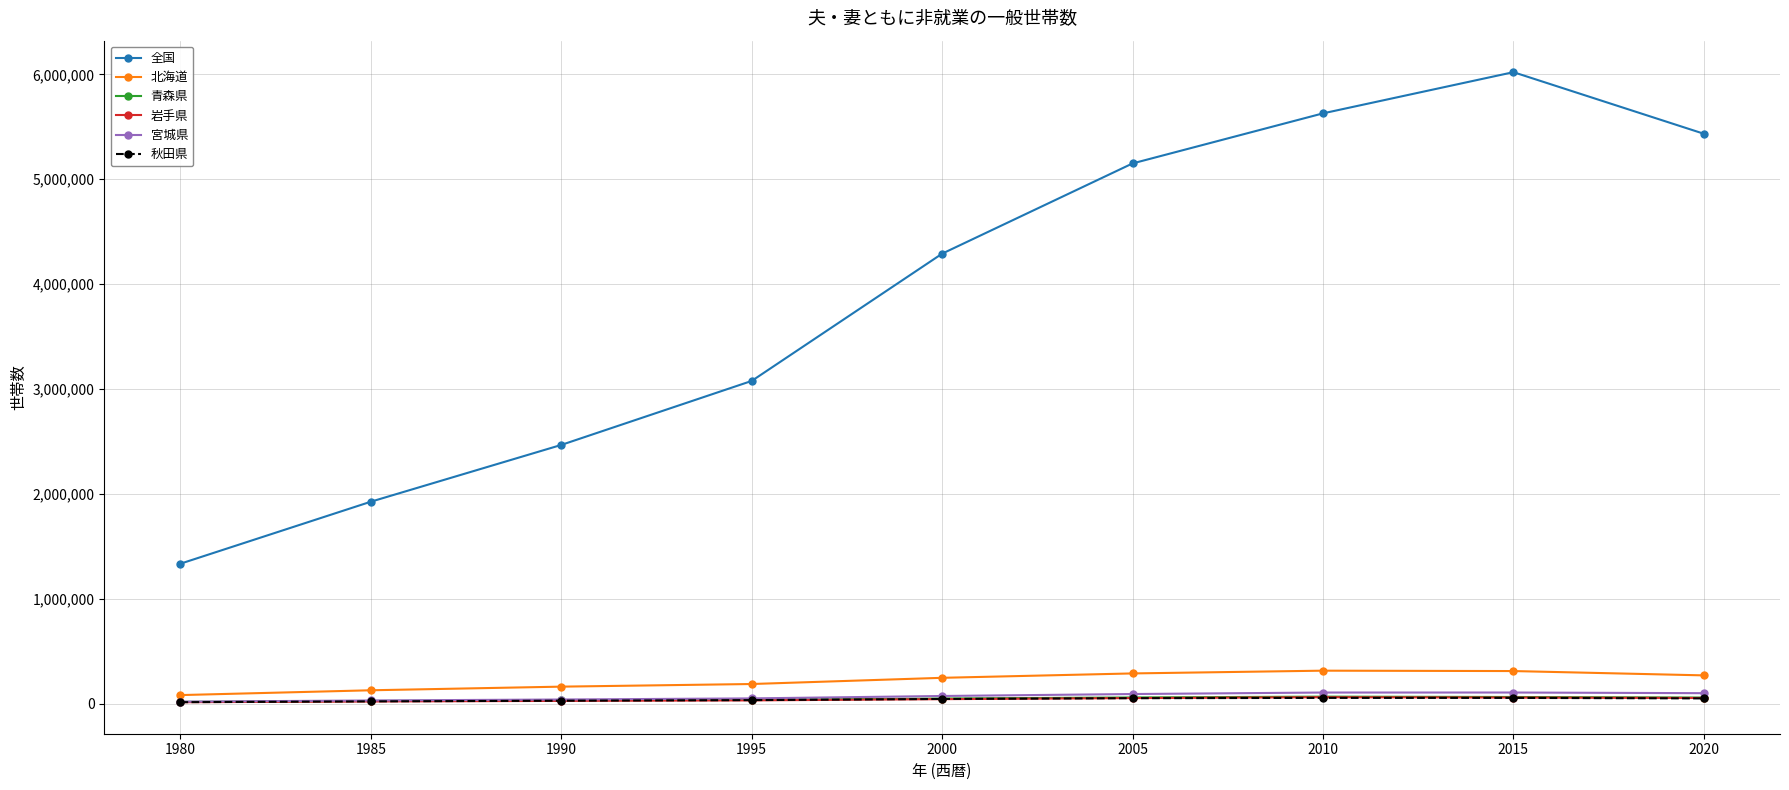

Which series has the largest range (max minus min)?

全国